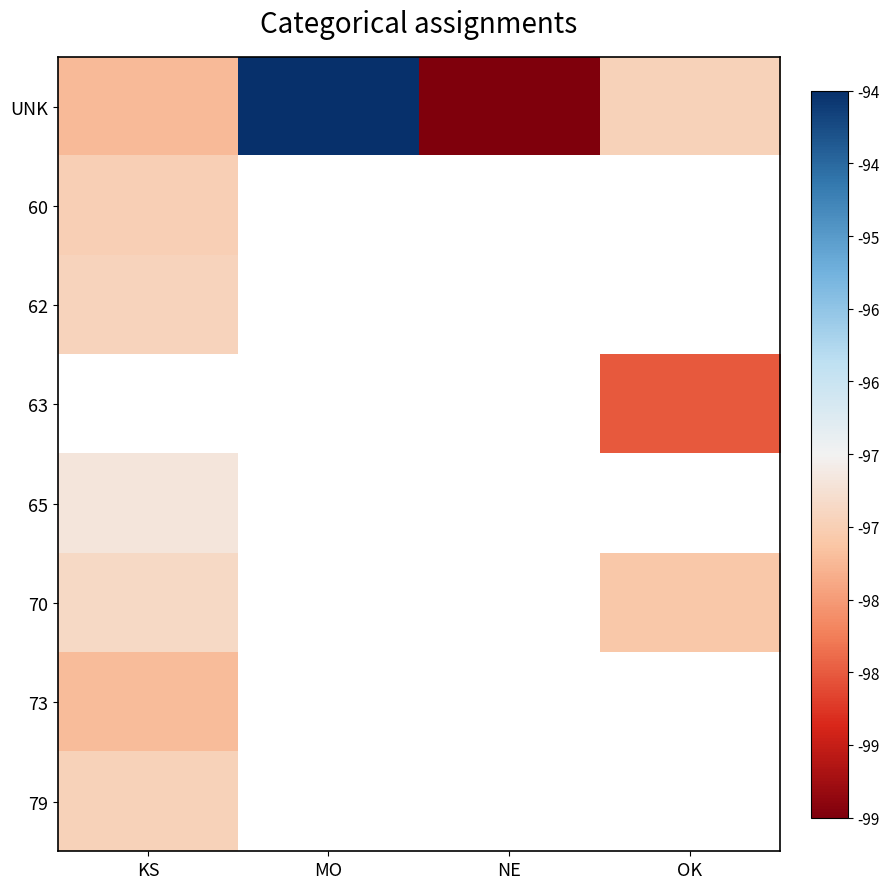

Is the value of 65 at OK greater than the value of 73 at OK?

No